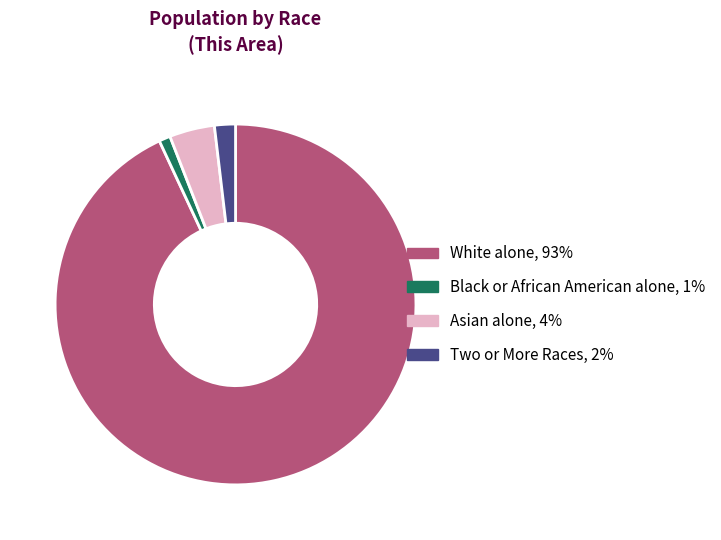

Is the sum of Asian alone, 4% and Two or More Races, 2% greater than half?

No